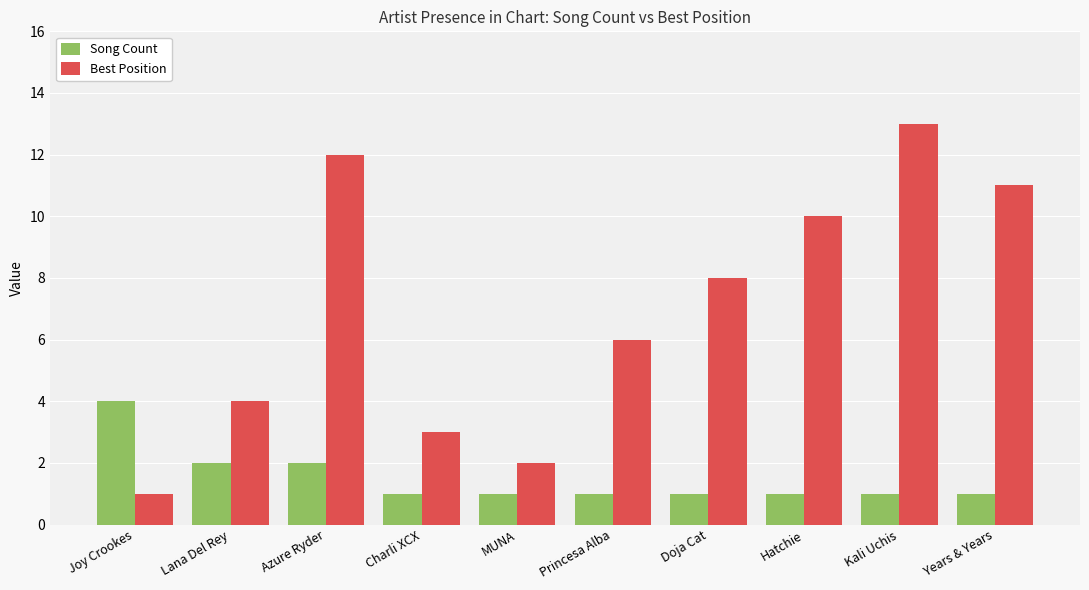

What is the value of the Best Position bar at the 4th from the left?

3